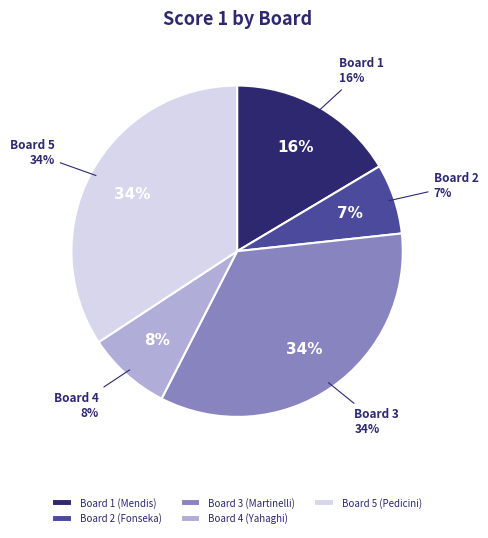

Does Board 5 (Pedicini) represent more than half of the total?

No